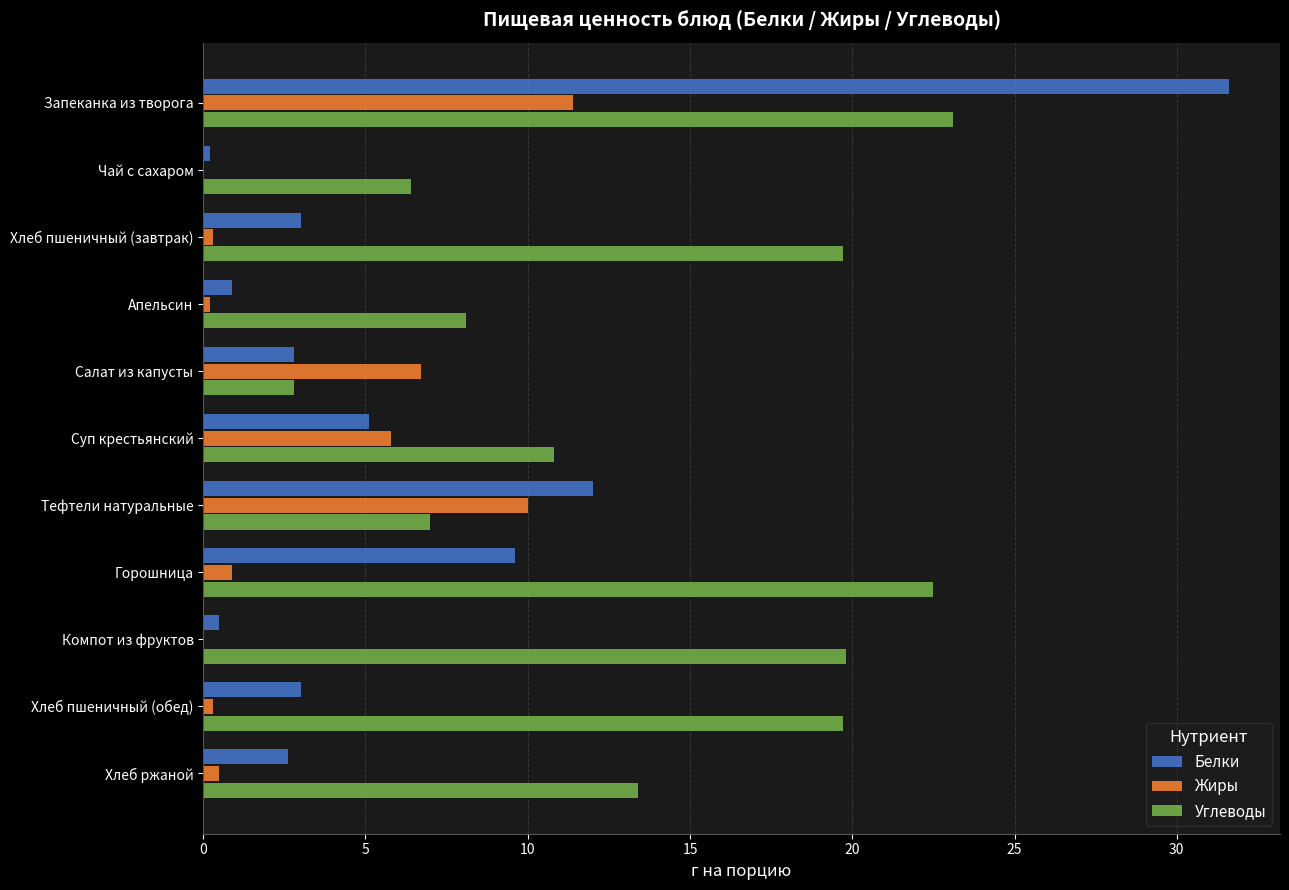

Read the Жиры value at Горошница.

0.9